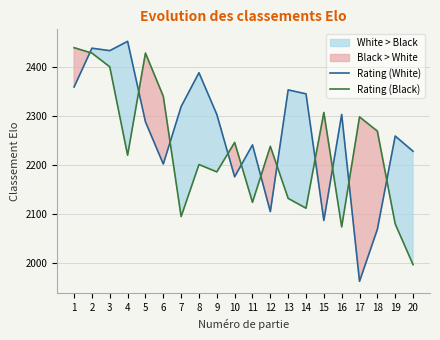

Reading left to right, transcribe all the data shown in this chart.

Rating (White): 2359	2438	2433	2452	2288	2202	2319	2388	2303	2176	2241	2105	2353	2345	2087	2303	1963	2069	2259	2228
Rating (Black): 2439	2428	2400	2220	2428	2340	2095	2201	2186	2246	2124	2238	2132	2112	2307	2074	2298	2269	2080	1997